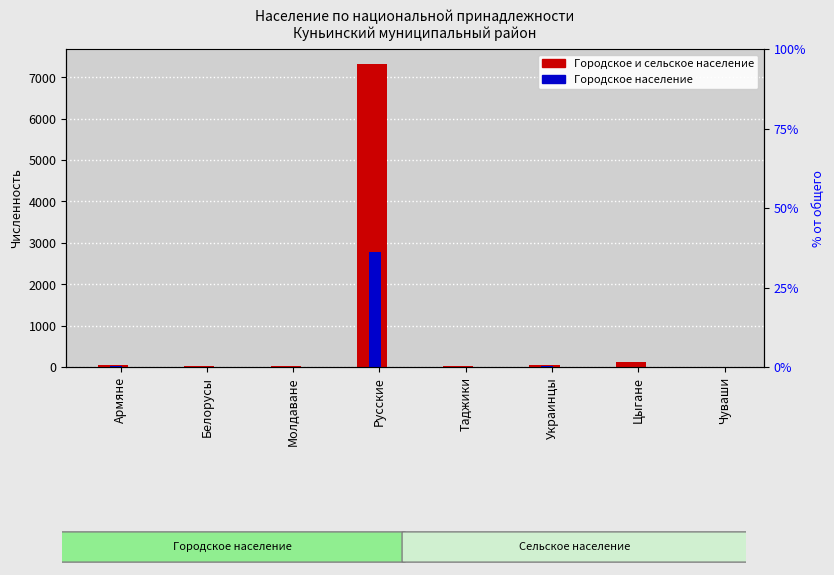

What position from the right is Молдаване?

6